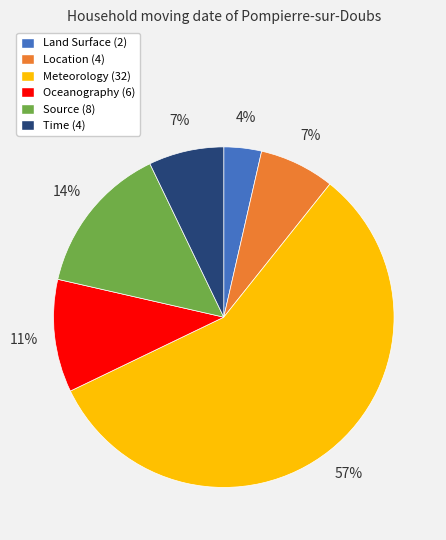

To the nearest percent, what is the average slice percentage?

17%